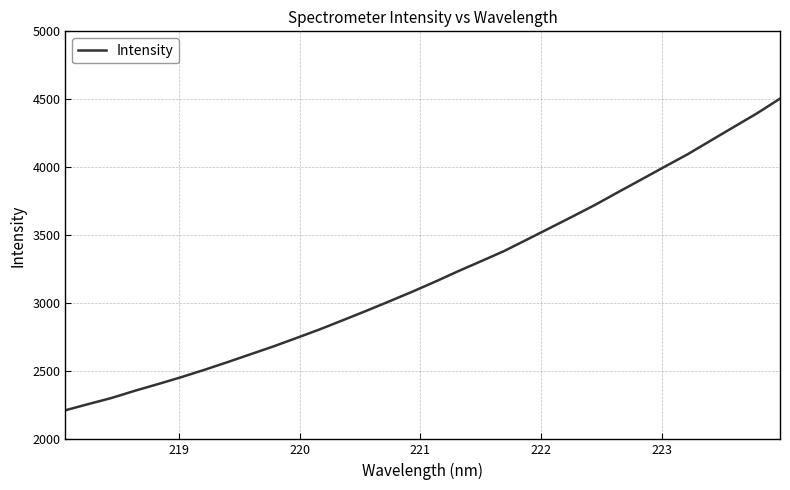

What is the difference between the maximum and minimum values?

2291.2